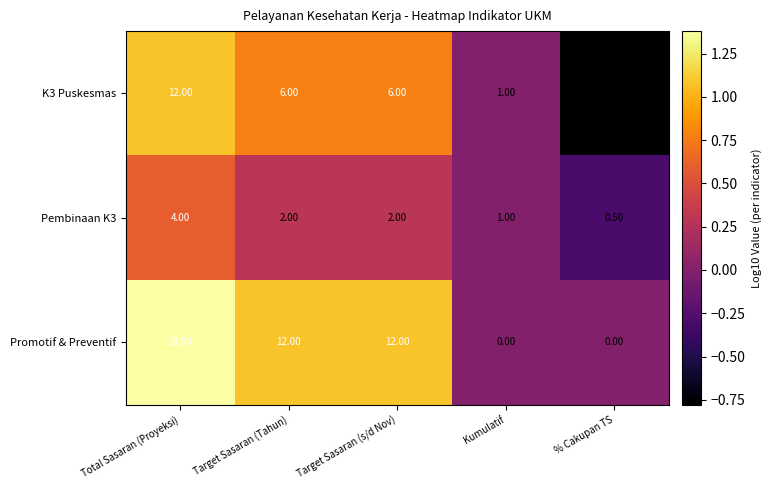

Which series has the widest spread of values?

Promotif & Preventif